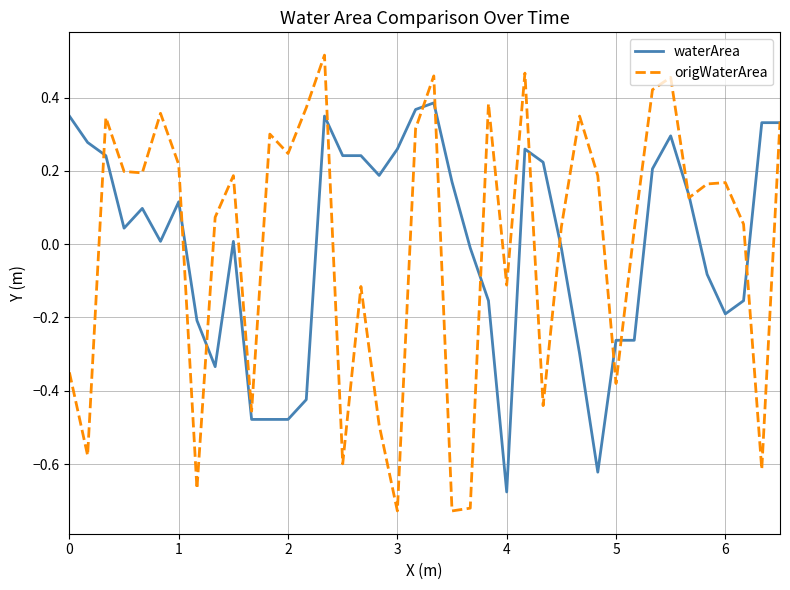

Which series has the largest range (max minus min)?

origWaterArea